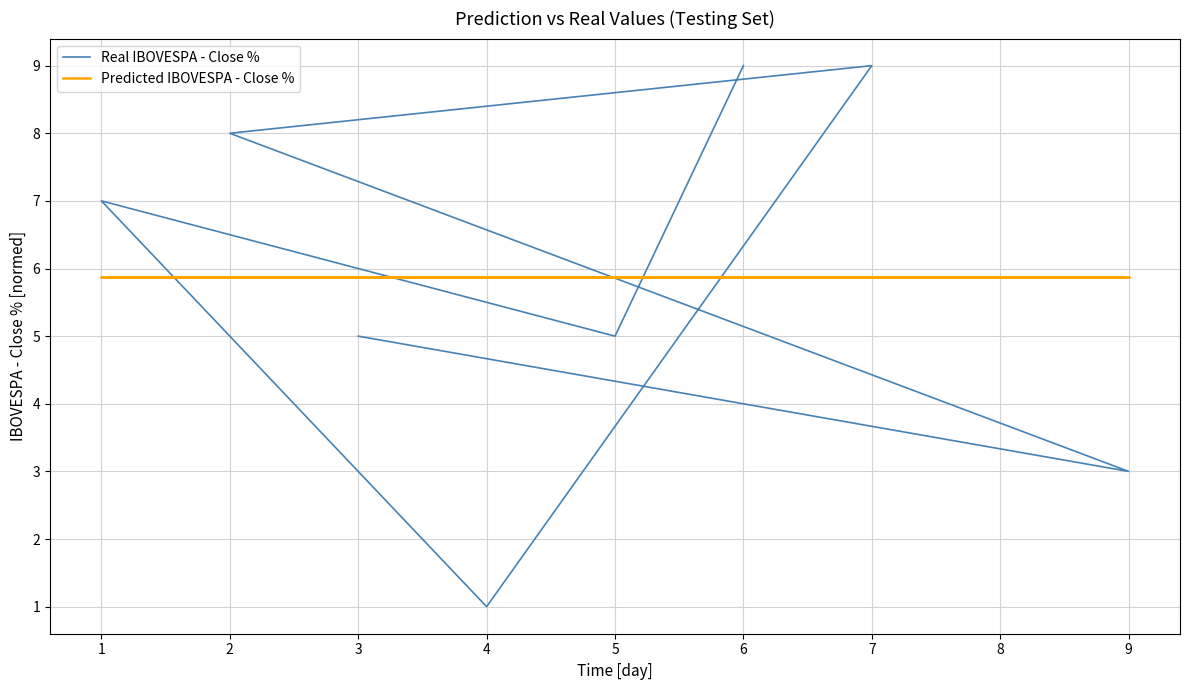

Between 6 and 4, which series saw the biggest shift?

Real IBOVESPA - Close %